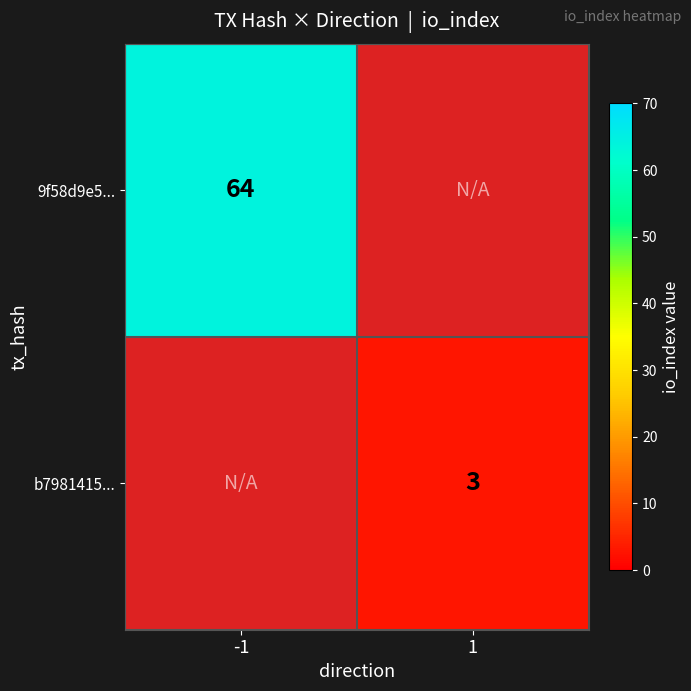

Is it true that b7981415... equals 5 at 1?

False